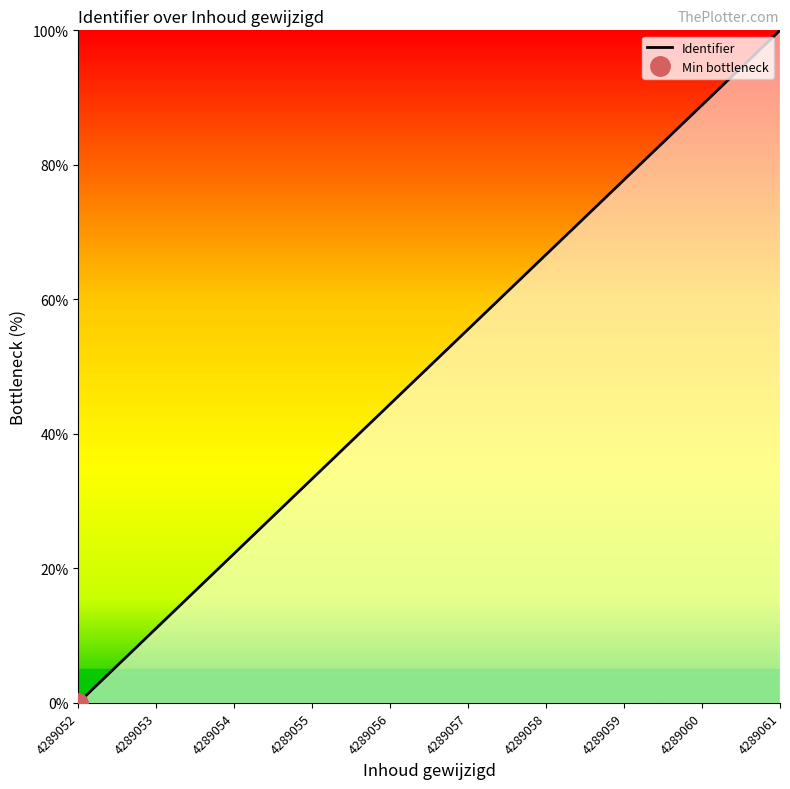

Reading left to right, extract all data points from this chart.

0.0	11.1	22.2	33.3	44.4	55.6	66.7	77.8	88.9	100.0